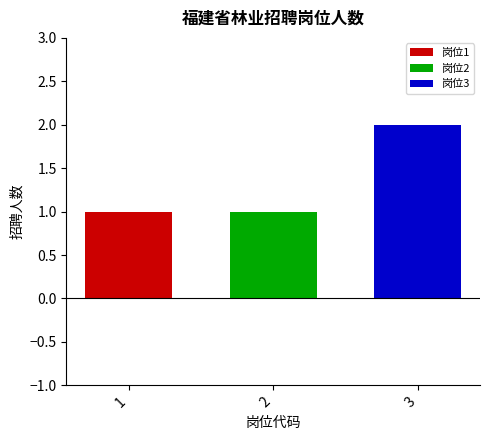

The value of 岗位3 at 2 is 1. True or false?

False